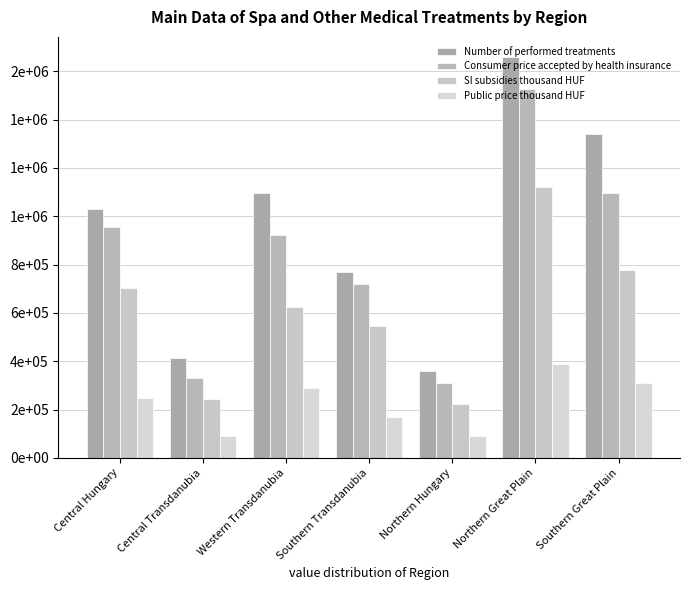

Rank the categories by Number of performed treatments value from lowest to highest.

Northern Hungary, Central Transdanubia, Southern Transdanubia, Central Hungary, Western Transdanubia, Southern Great Plain, Northern Great Plain